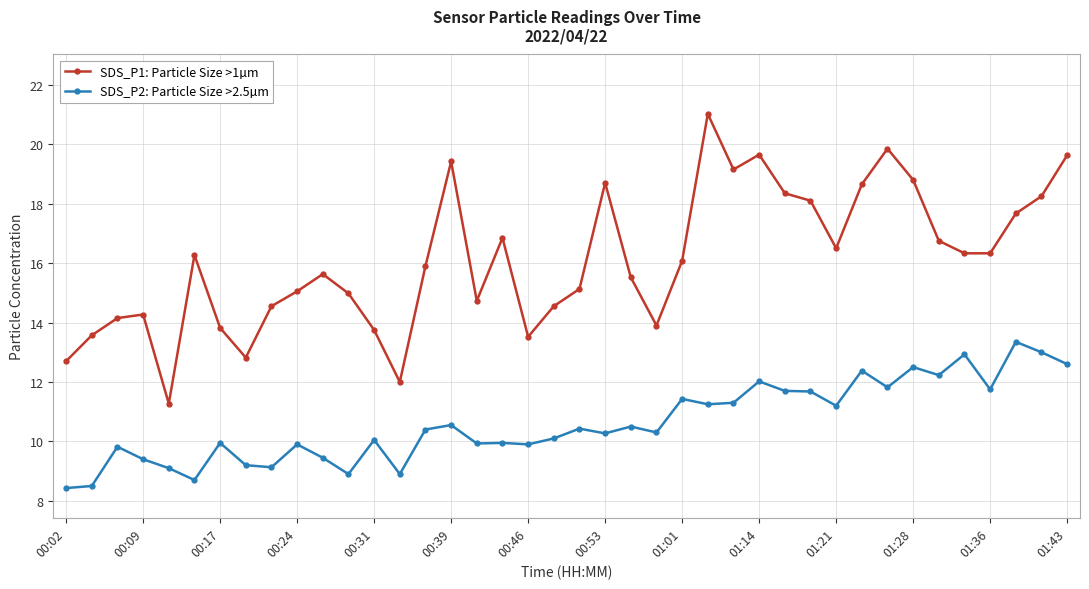

What is the difference between the second highest and second lowest values in the SDS_P2: Particle Size >2.5µm series?

4.5